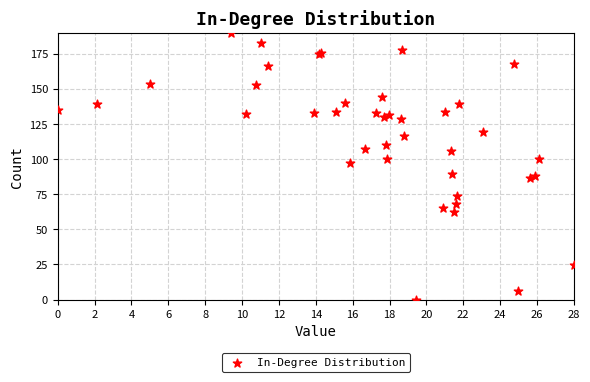

What Y value in the scatter plot is closest to 95?

97.2